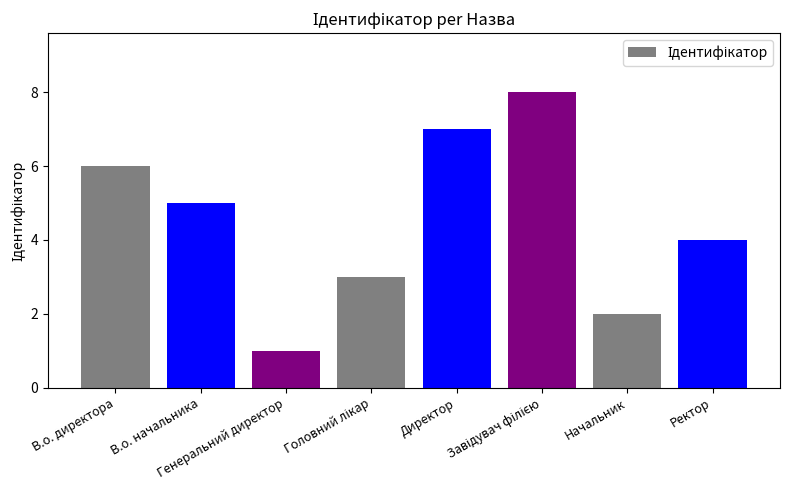

Which category has the lowest value across all series?

Генеральний директор